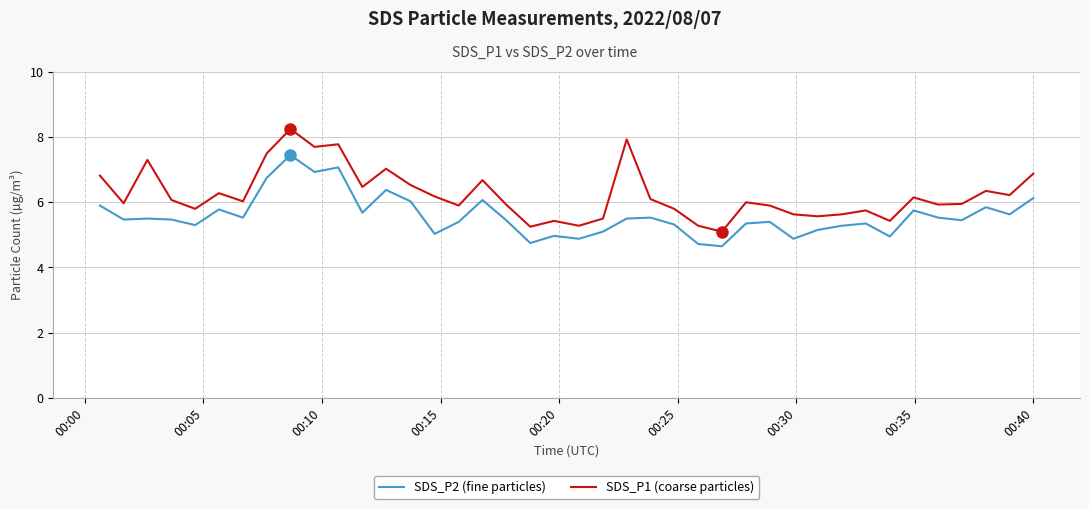

What is the minimum value shown in the chart?

4.7